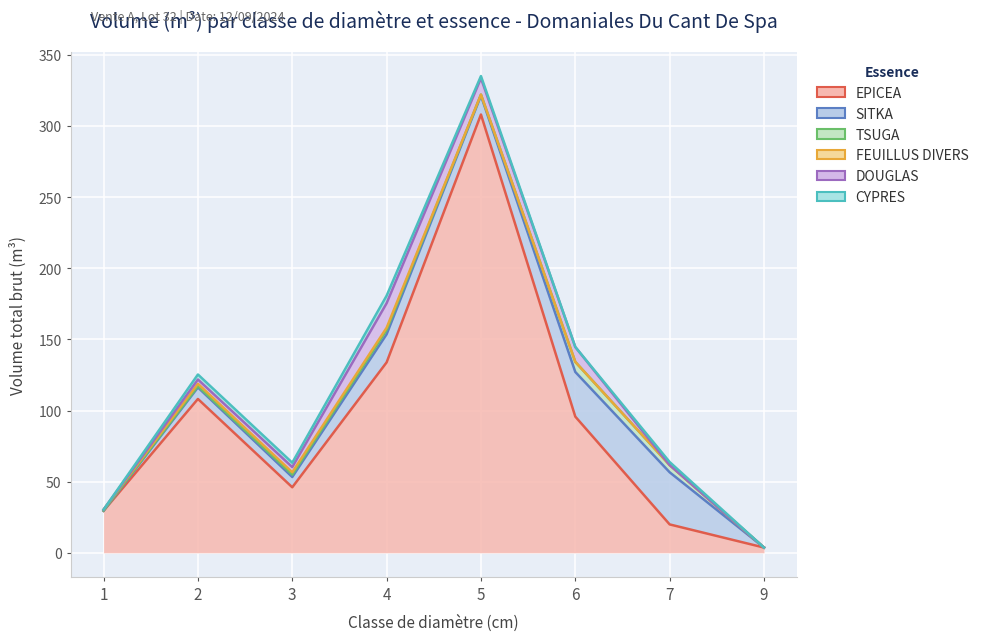

The FEUILLUS DIVERS series shows 1.7 at 3. True or false?

True